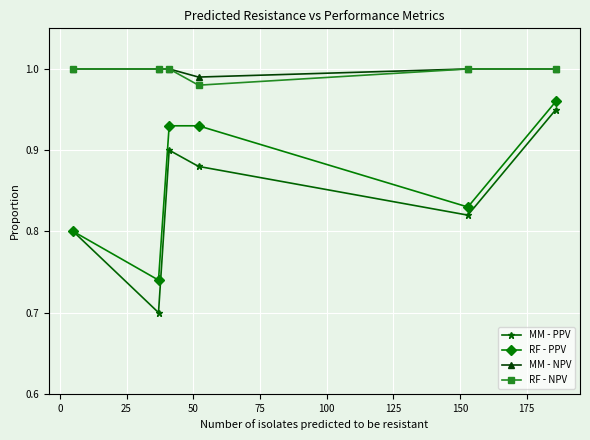

At how many categories does at least one series exceed 0?

6